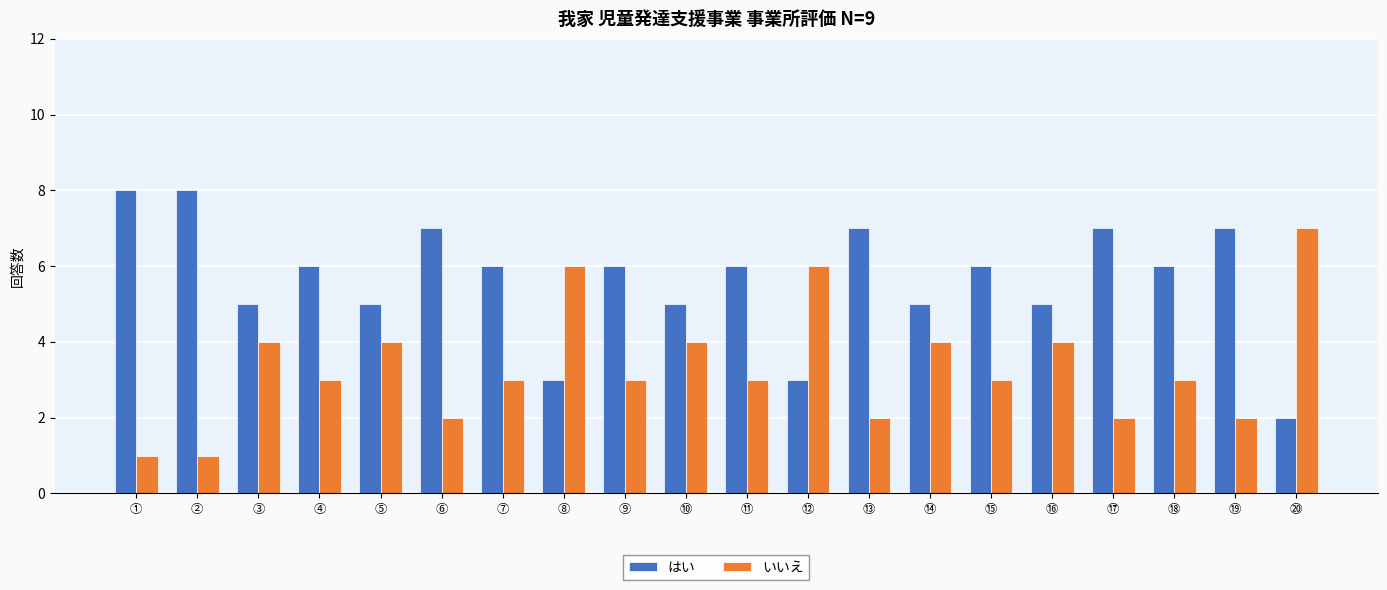

What is the label of the 19th bar from the left?

⑲